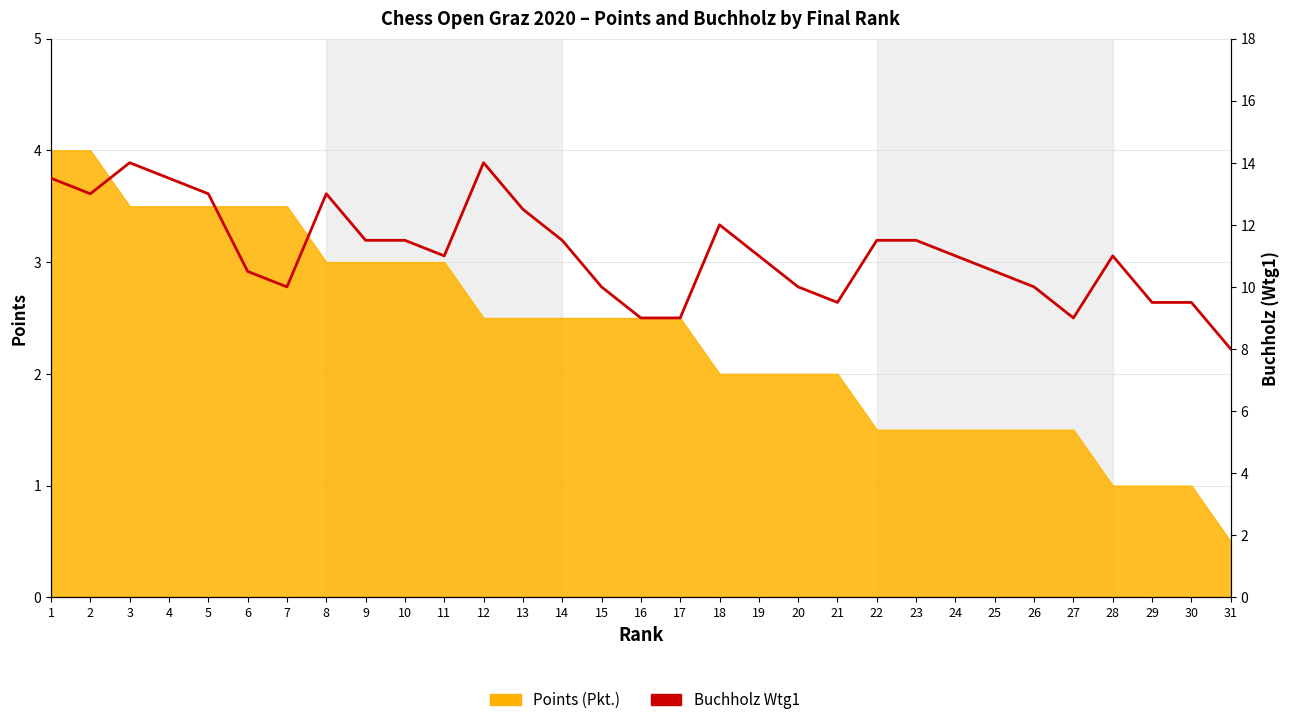

True or false: the data has more than 2 interior local peaks.

True